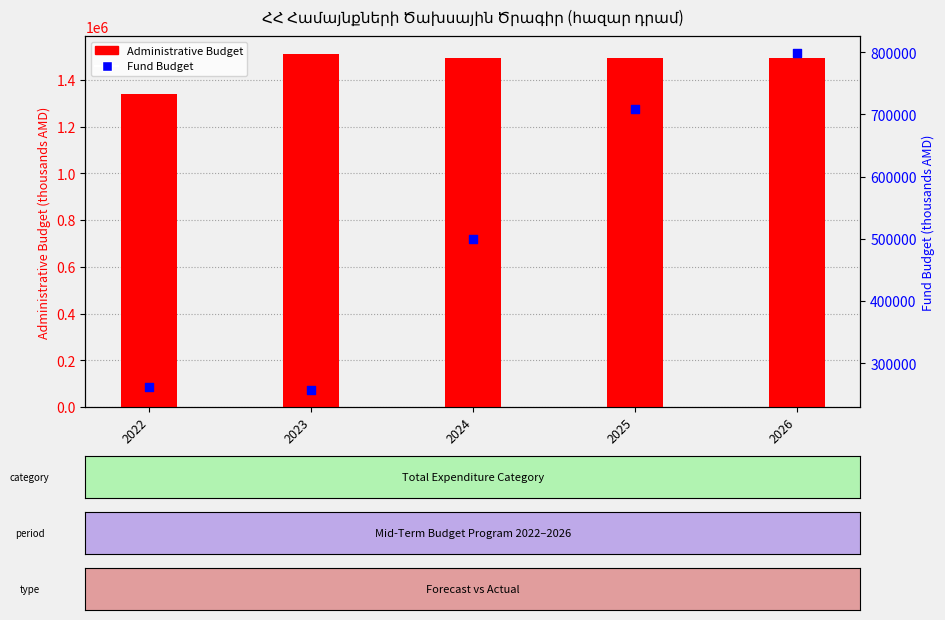

What are all the series names shown in the legend?

Administrative Budget, Fund Budget